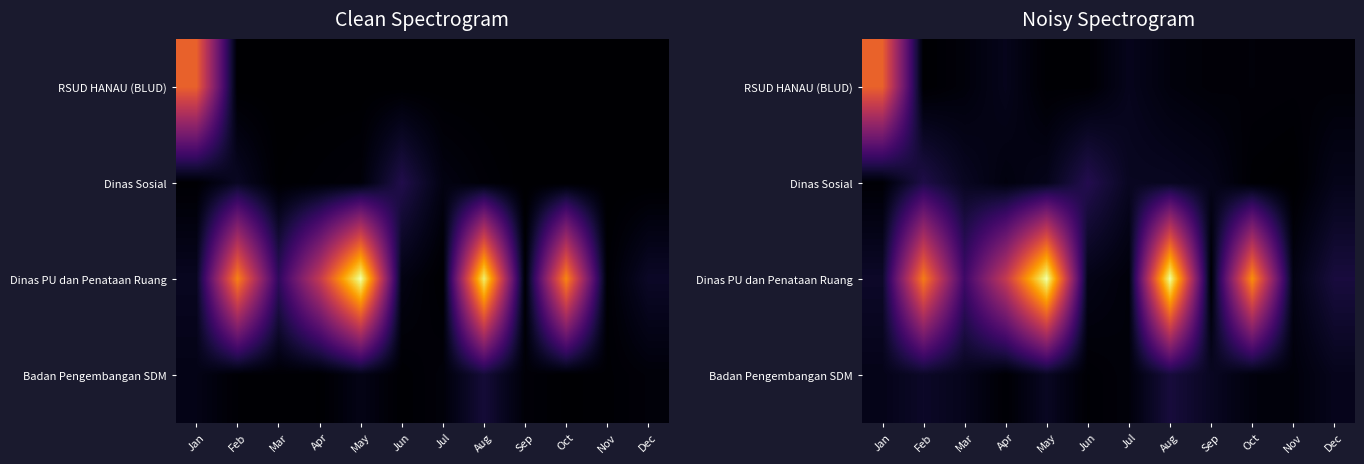

Rank the series at Aug from highest to lowest value.

Dinas PU dan Penataan Ruang, Badan Pengembangan SDM, Dinas Sosial, RSUD HANAU (BLUD)